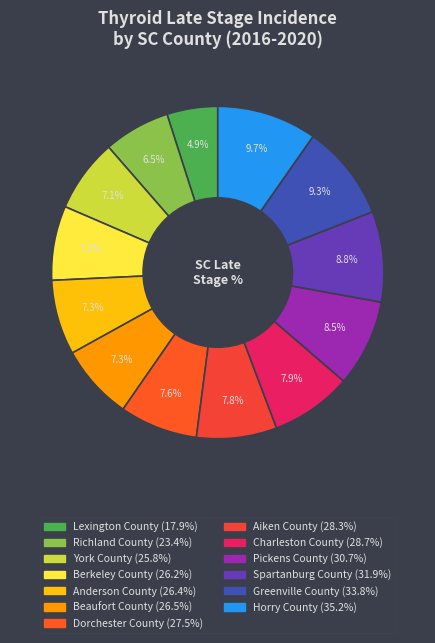

How many slices are in this pie chart?

13